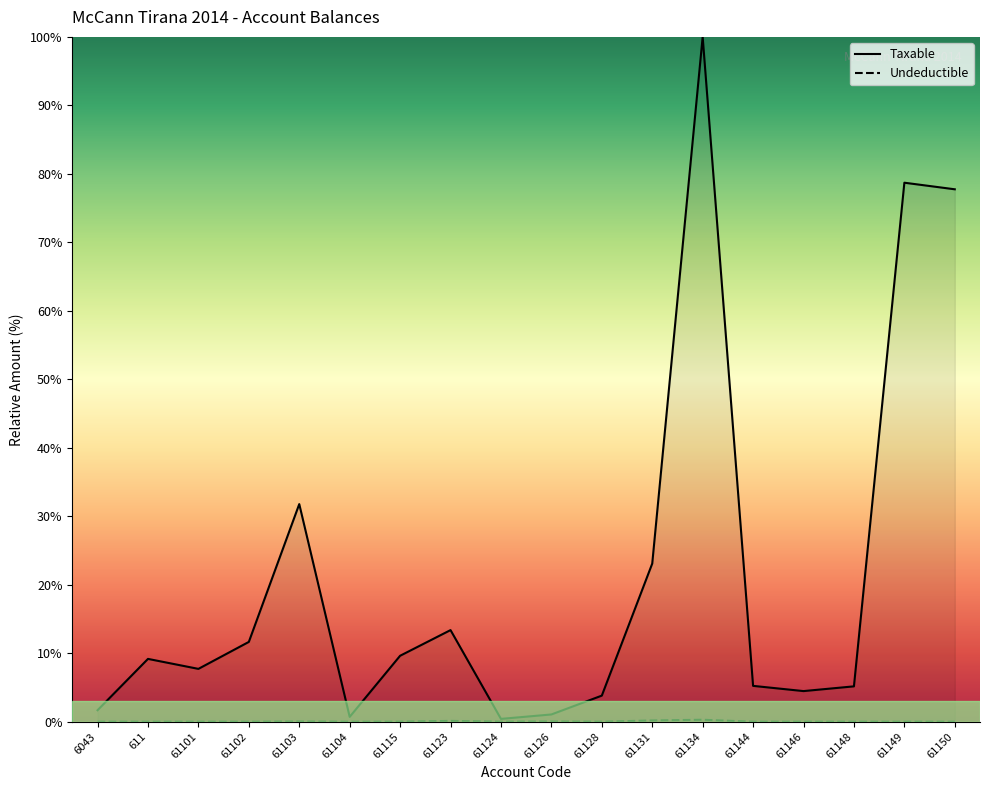

Which category has the lowest value in the Undeductible series?

6043